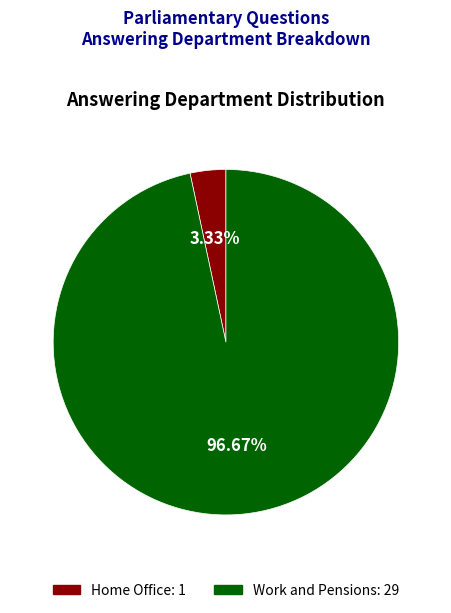

Rank the categories by value from lowest to highest.

Home Office, Work and Pensions